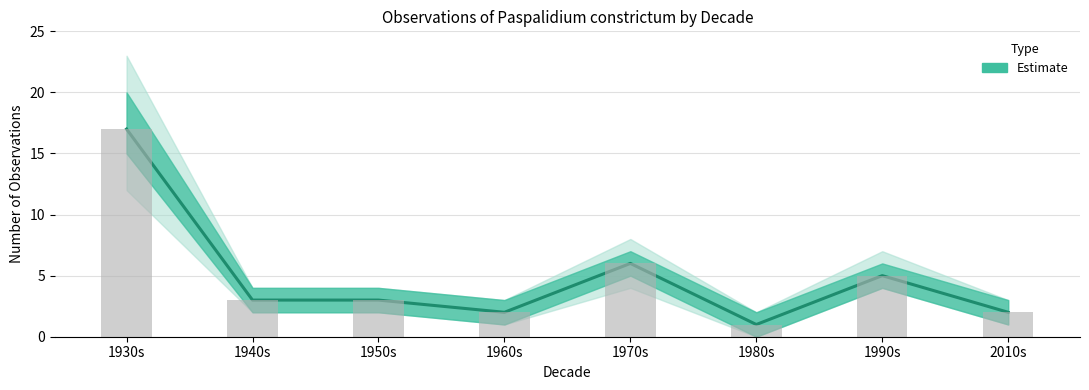

How many data points does each series have?

8